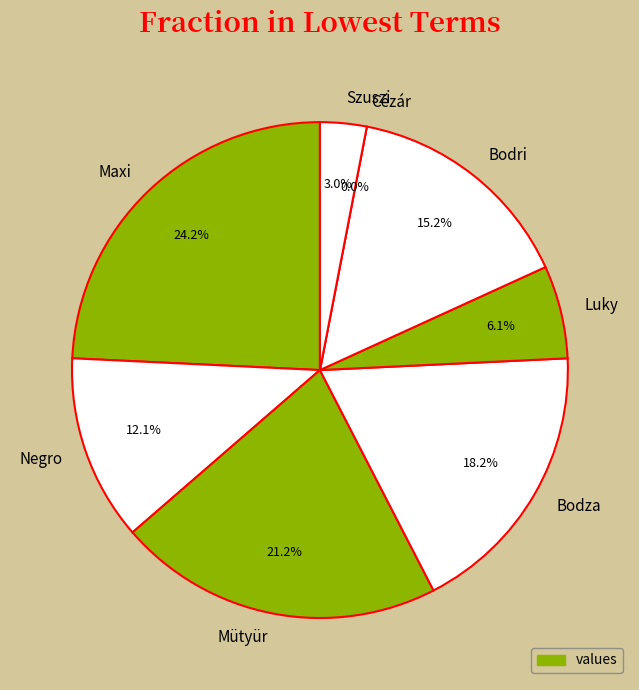

What is the total percentage of Maxi and Bodri?

39.4%